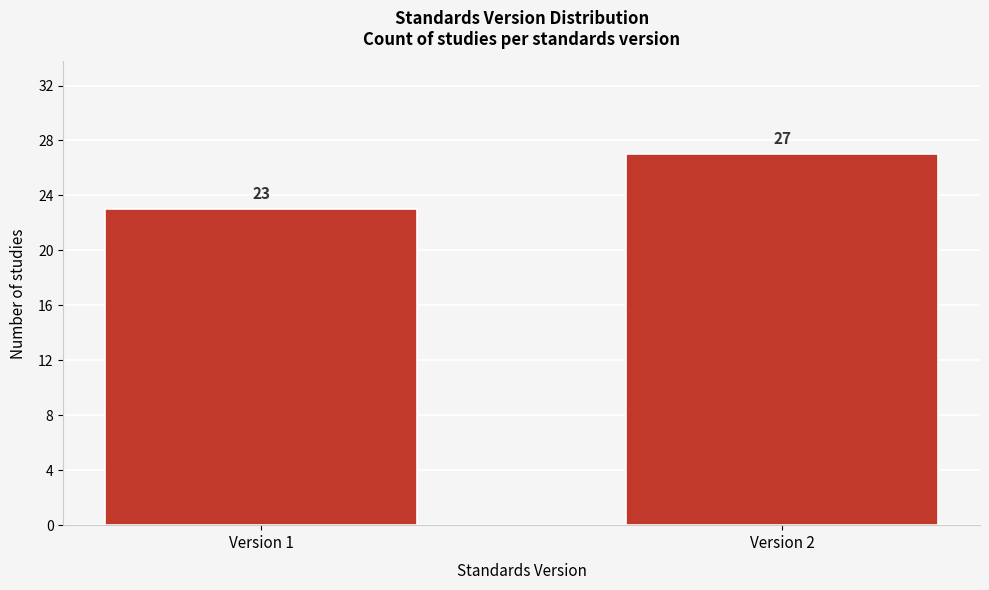

Reading left to right, what are all the values shown in this chart?

23	27